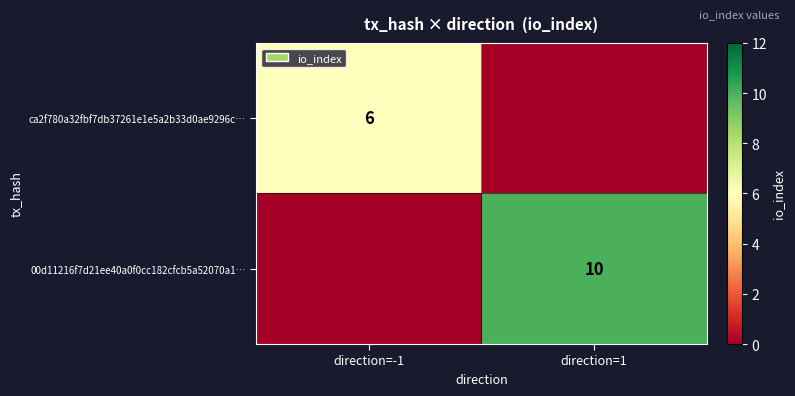

Is the value of ca2f780a32fbf7db37261e1e5a2b33d0ae9296c… at direction=-1 greater than the value of 00d11216f7d21ee40a0f0cc182cfcb5a52070a1… at direction=1?

No